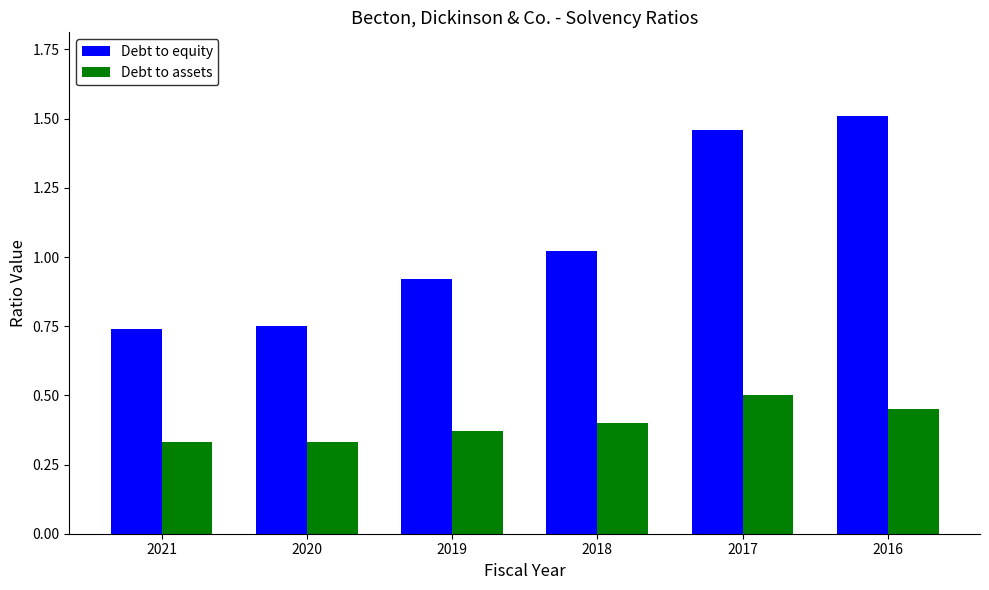

At how many categories does at least one series exceed 1?

3